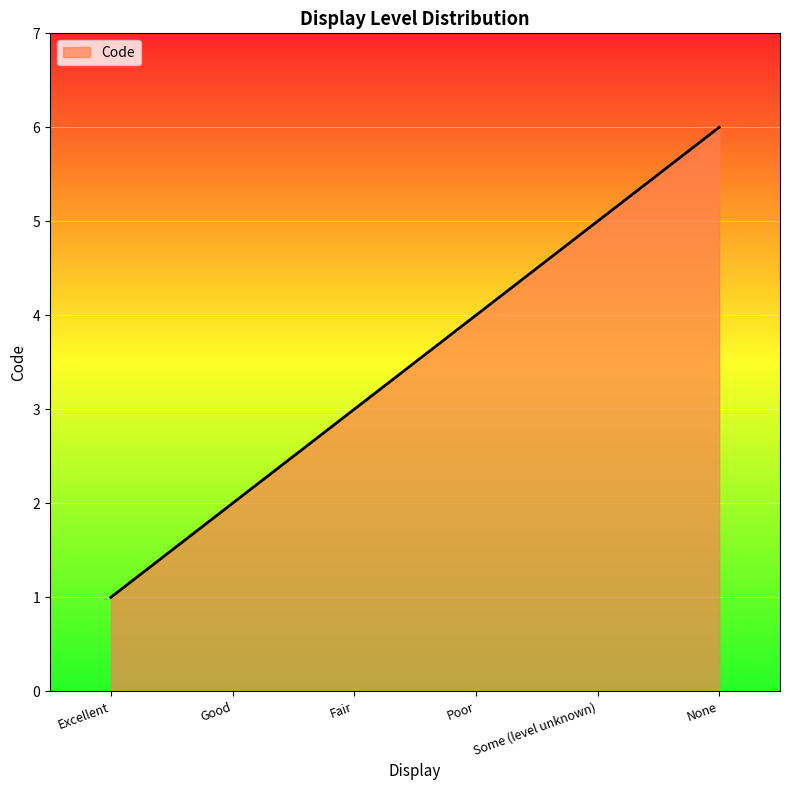

List the labels in order of value, largest first.

None, Some (level unknown), Poor, Fair, Good, Excellent